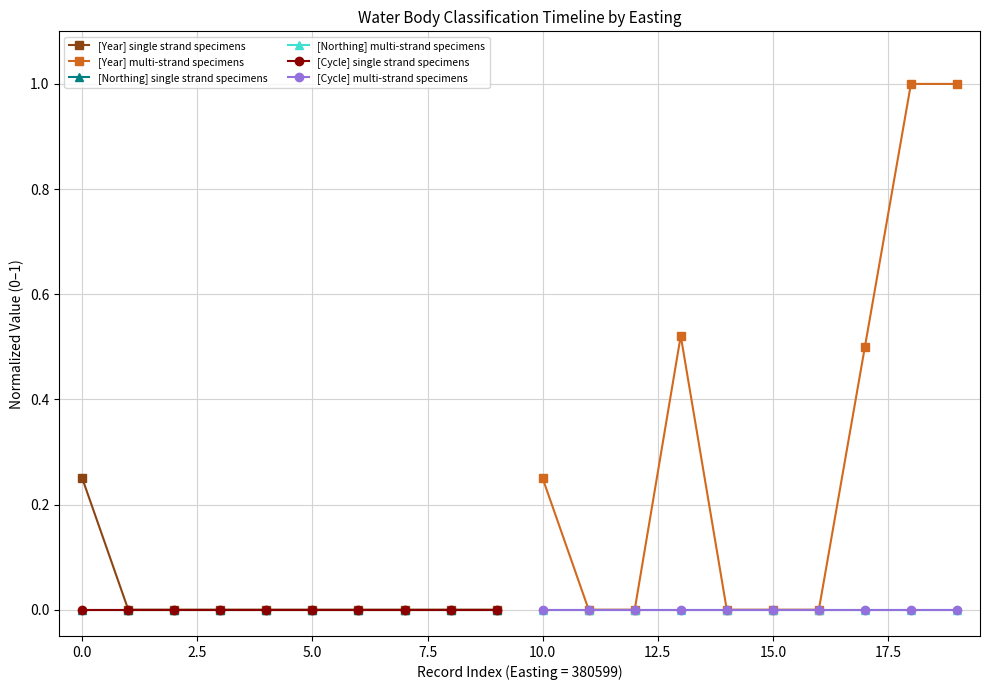

Is it true that [Year] multi-strand specimens equals 0.3 at 5.0?

False